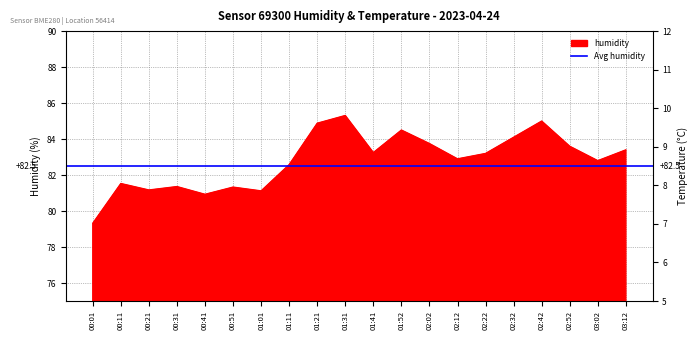

Which category has the highest value across all series?

01:31